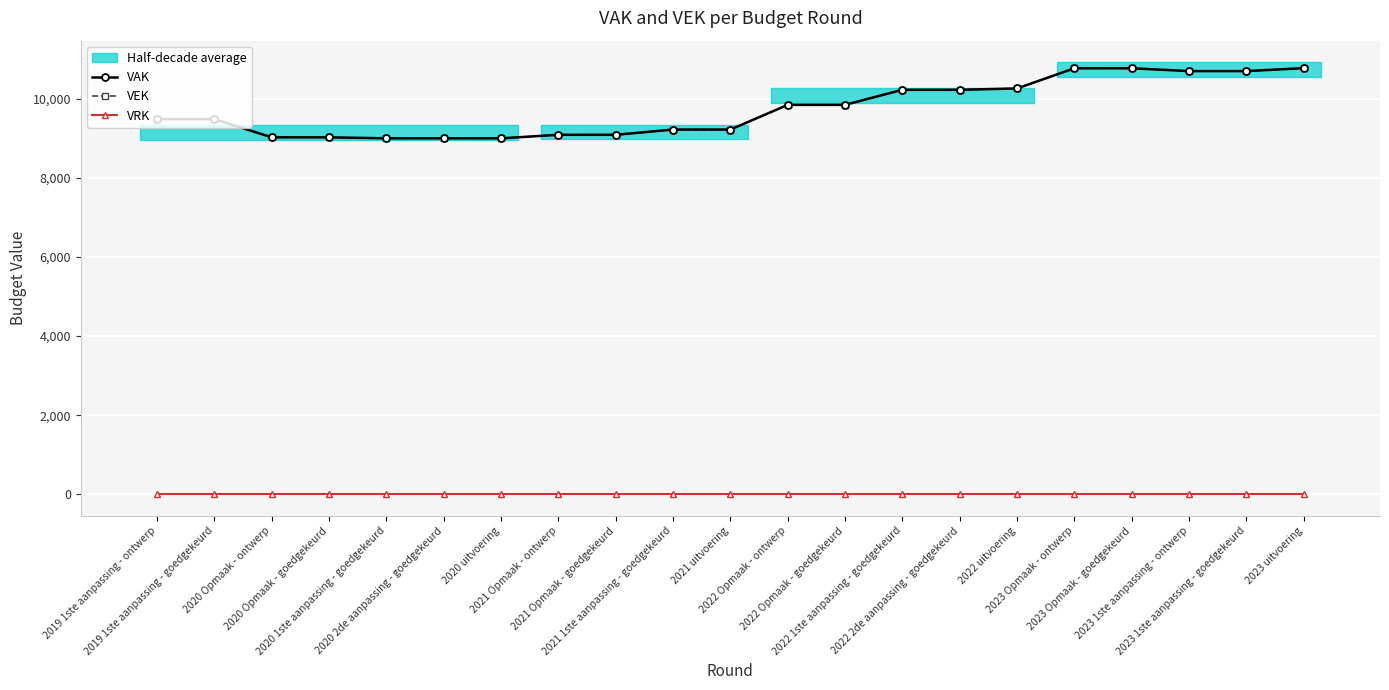

Reading left to right, extract all data points from this chart.

VAK: 9486	9486	9025	9025	9000	9000	9000	9089	9089	9221	9221	9846	9846	10227	10227	10261	10771	10771	10700	10700	10774
VEK: 9486	9486	9025	9025	9000	9000	9000	9089	9089	9221	9221	9846	9846	10227	10227	10261	10771	10771	10700	10700	10774
VRK: 0	0	0	0	0	0	0	0	0	0	0	0	0	0	0	0	0	0	0	0	0